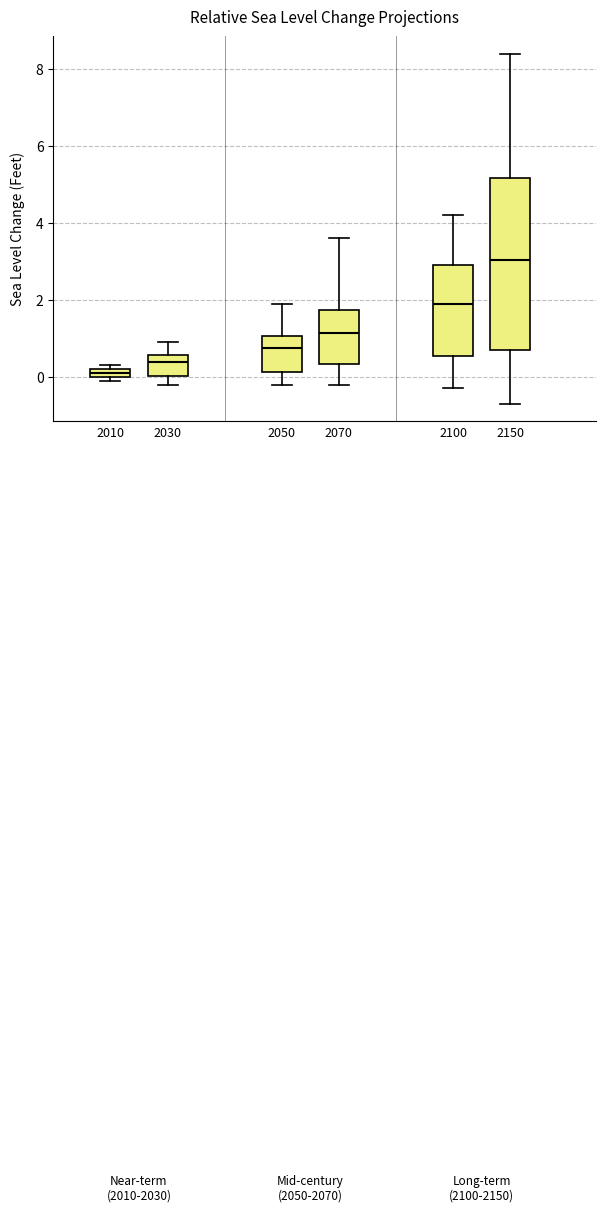

Where does the upper whisker of the box at x = 2030 end on the y-axis? The values are not printed on the chart, so give them approximately, as read against the axis.

1.0